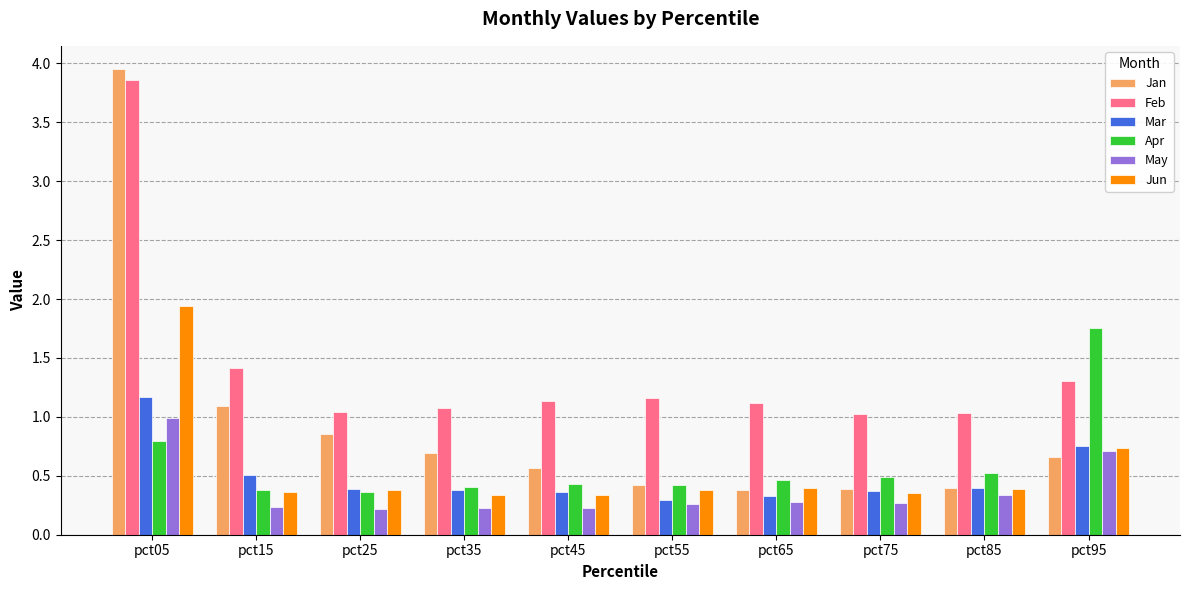

Which series changed the most between pct05 and pct25?

Jan